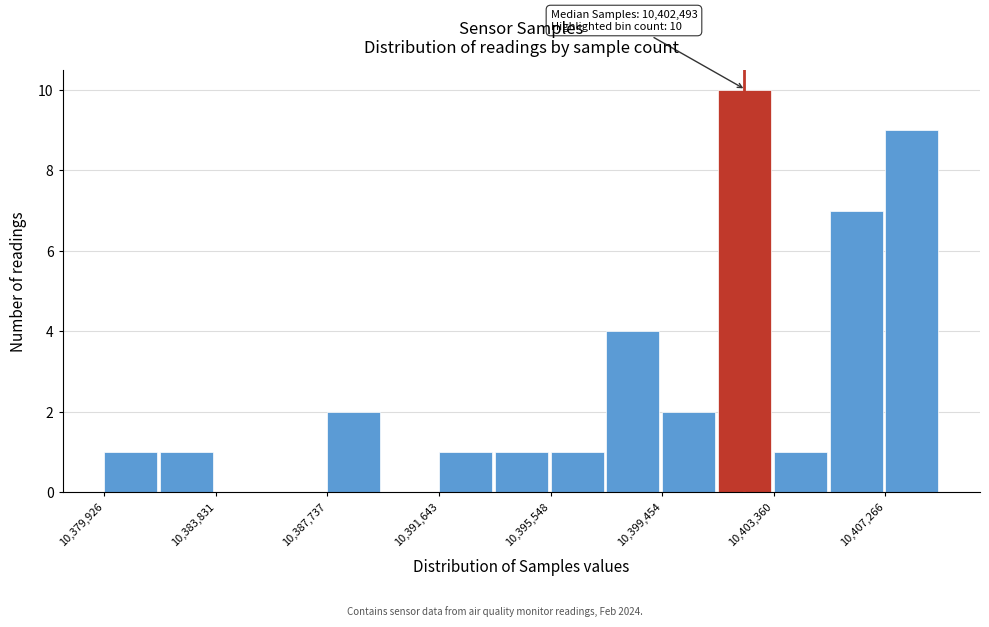

Around what value on the x-axis is the tallest bar? Give the approximate position of its centre, as read against the axis.

10402500